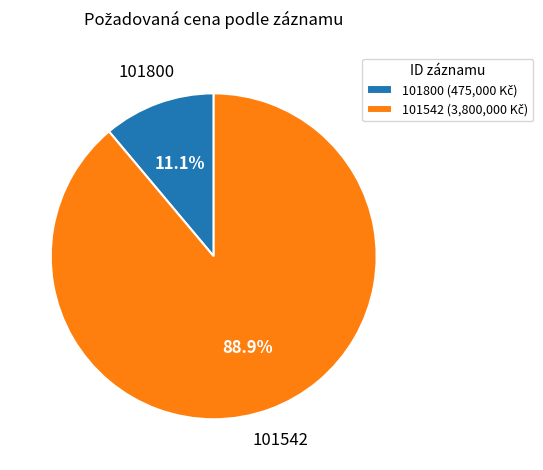

Which category has the smallest portion of the pie?

101800